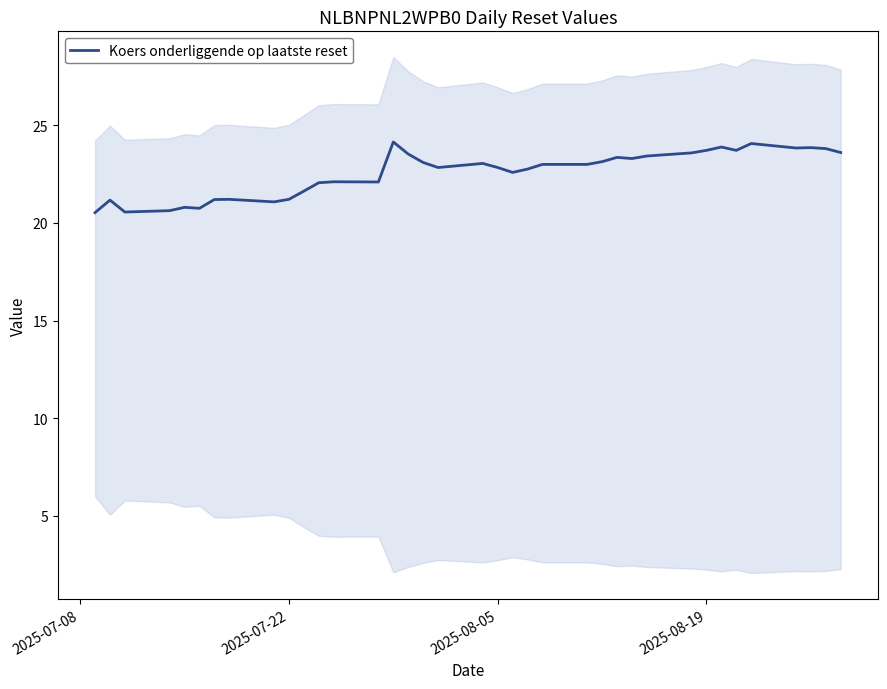

Does the chart display data point markers on the line(s)?

No